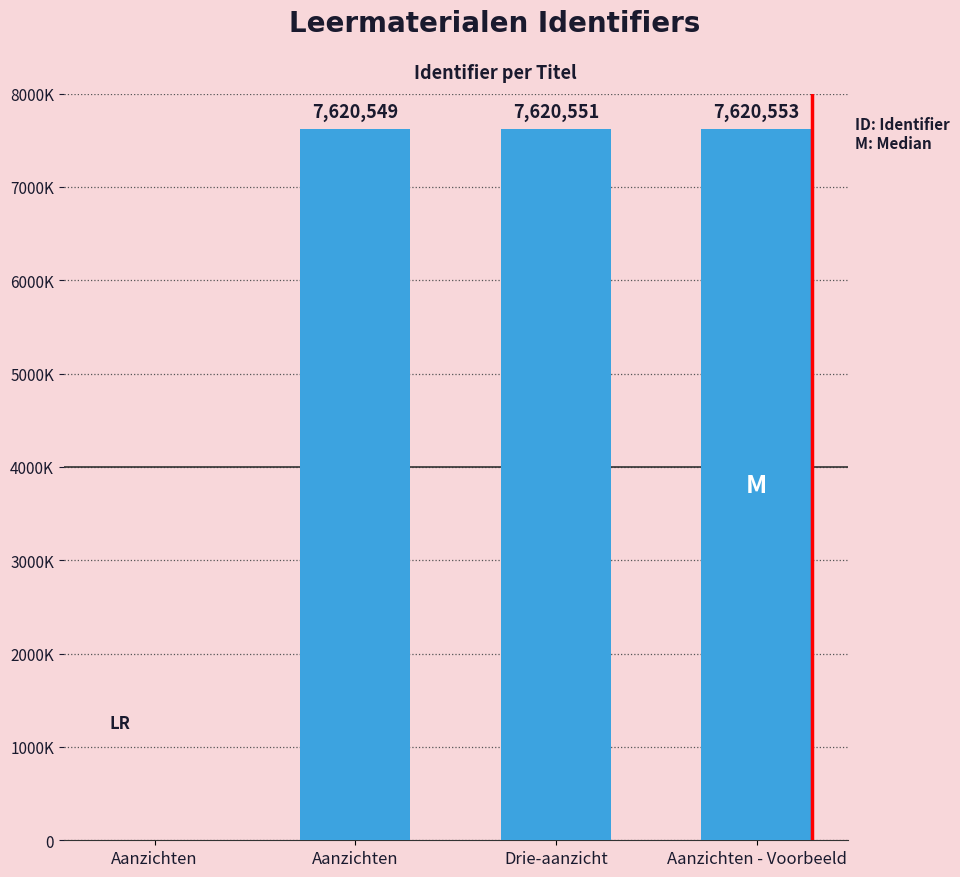

Are the bars horizontal?

No